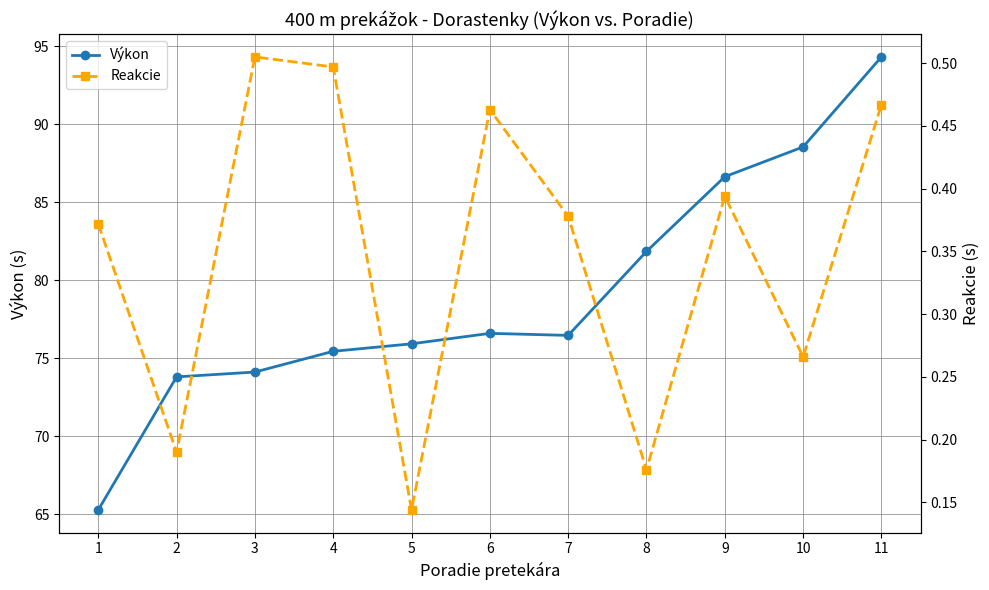

What is the difference between the second highest and minimum values in the Reakcie series?

0.4